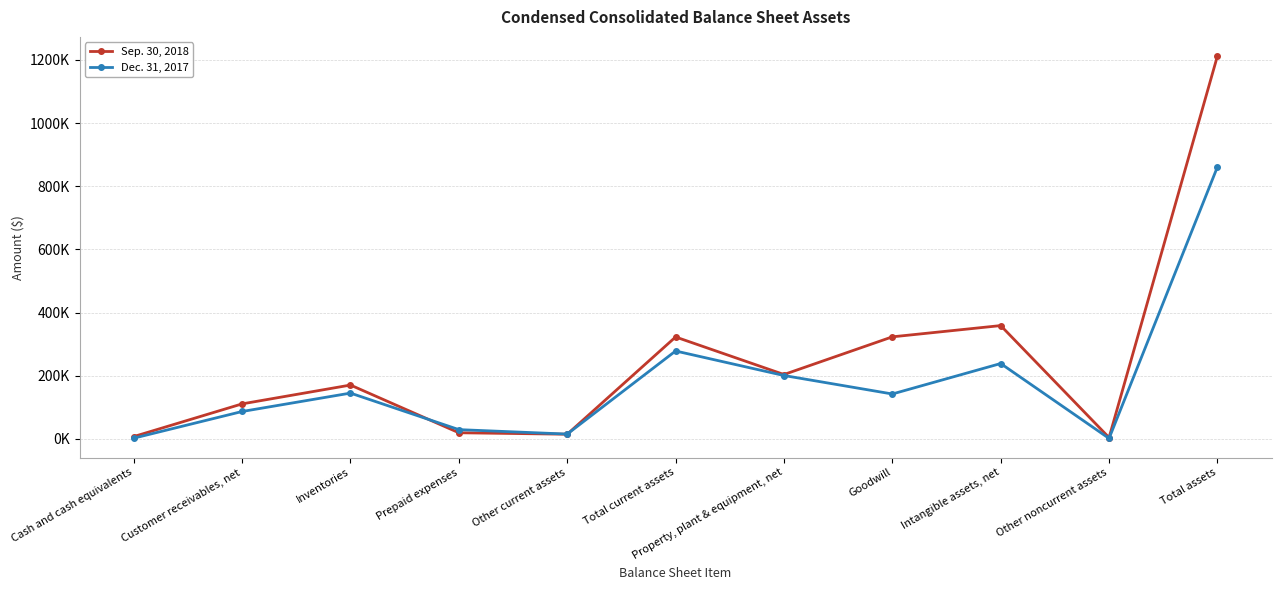

Which series changed the most between Cash and cash equivalents and Other noncurrent assets?

Sep. 30, 2018